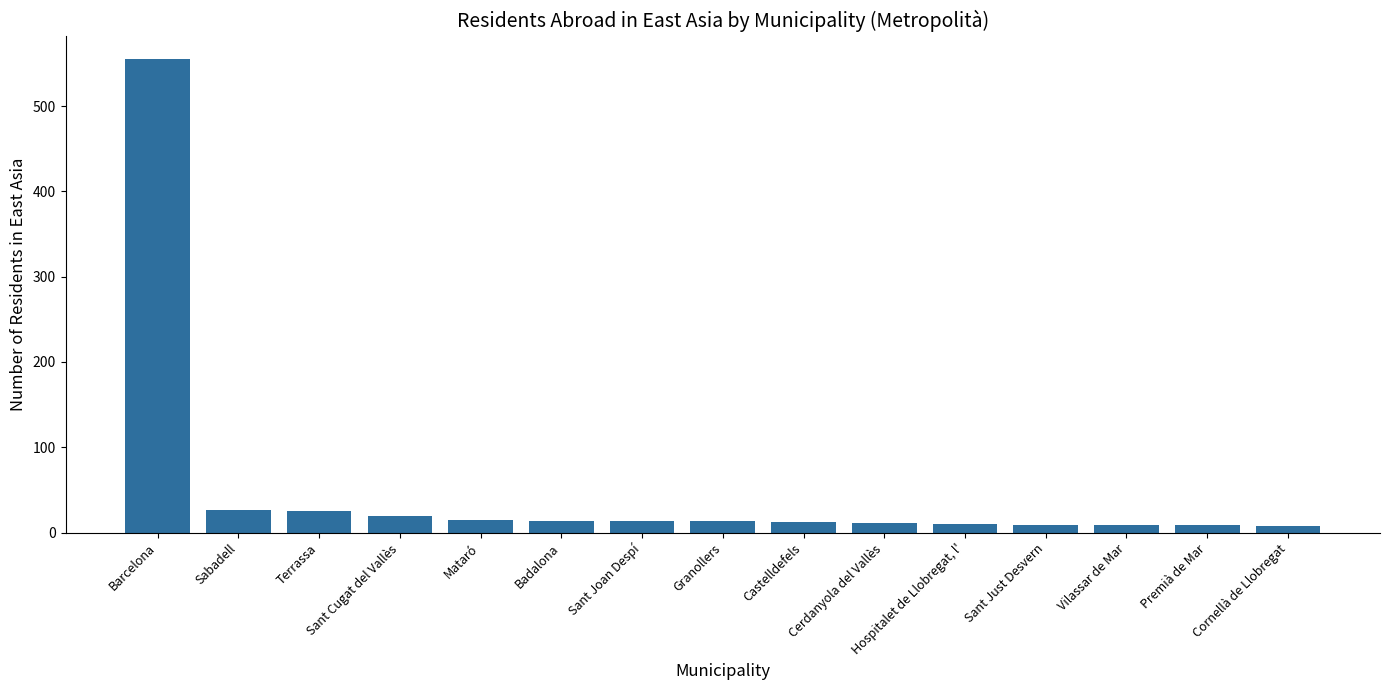

Where is the data nearest to the value 281?

Sabadell